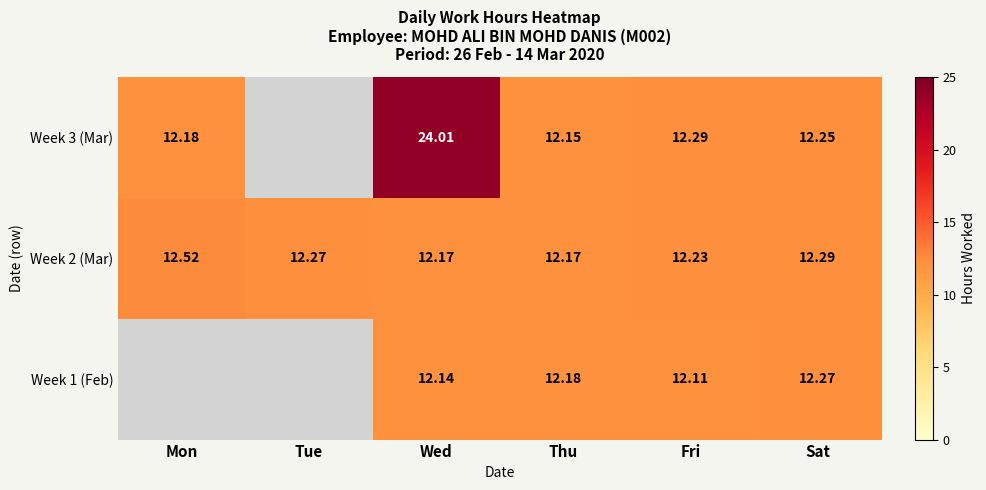

What is the maximum value for Week 3 (Mar)?

24.0